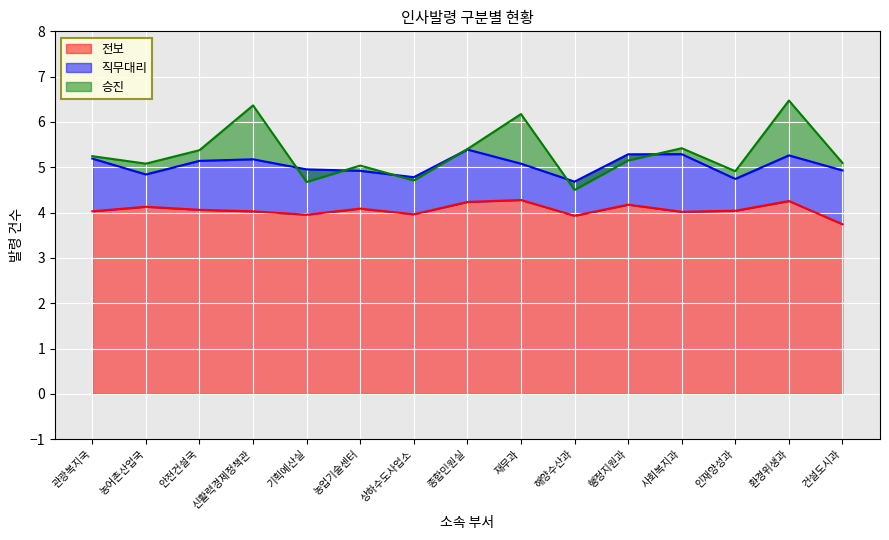

Between 종합민원실 and 환경위생과, which series saw the biggest shift?

승진